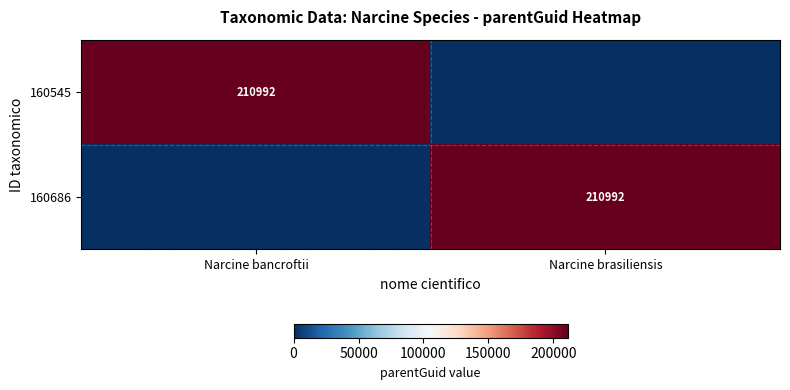

Is it true that 160686 equals 376918 at Narcine brasiliensis?

False